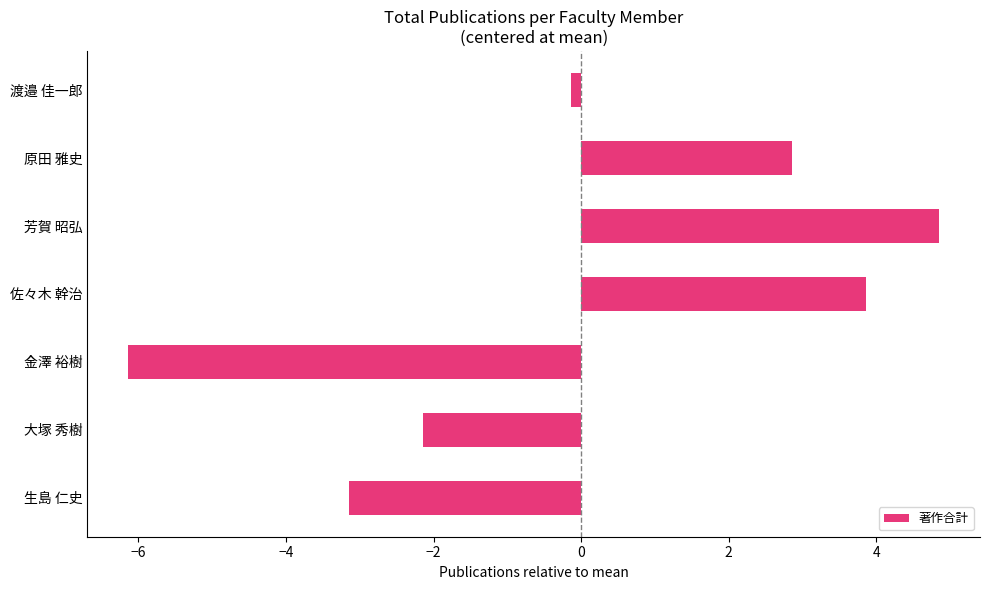

At which category does the chart reach its minimum across all series?

金澤 裕樹